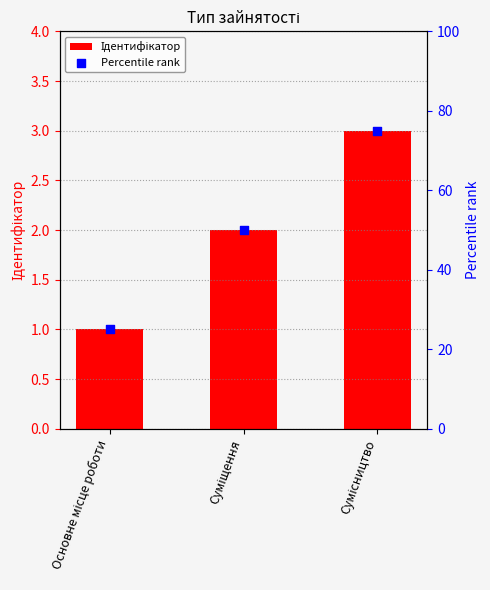

Which series reaches the maximum Y coordinate?

Percentile rank